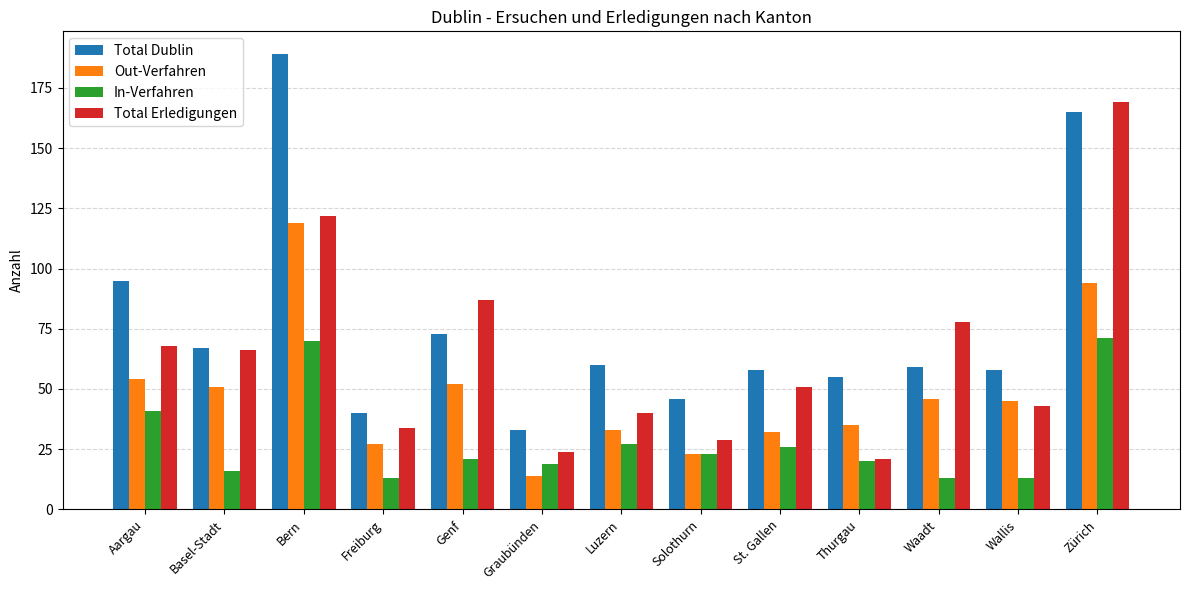

What is the average value of the Total Dublin series?

77